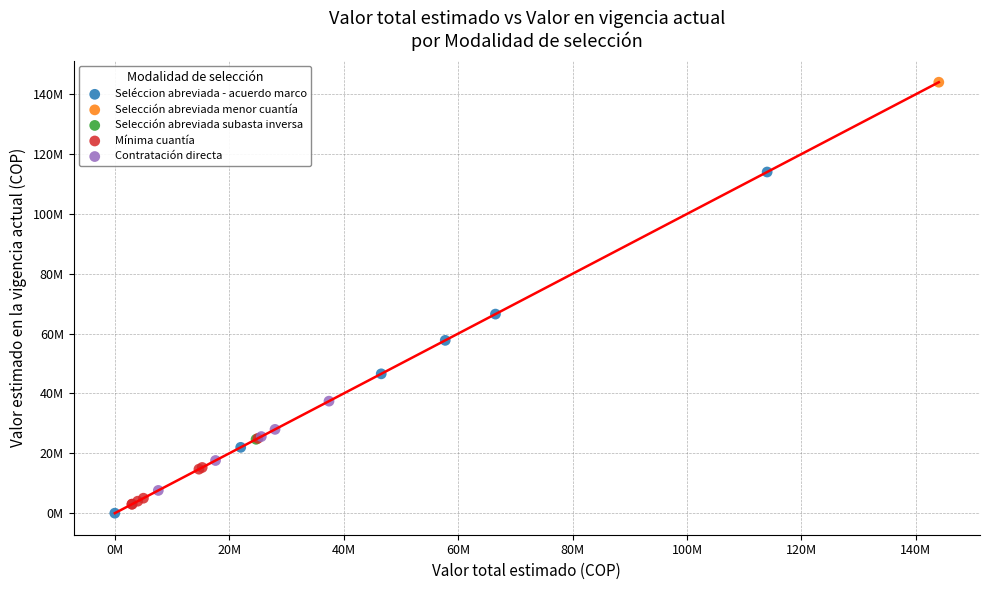

What are all the series names shown in the legend?

Seléccion abreviada - acuerdo marco, Selección abreviada menor cuantía, Selección abreviada subasta inversa, Mínima cuantía, Contratación directa